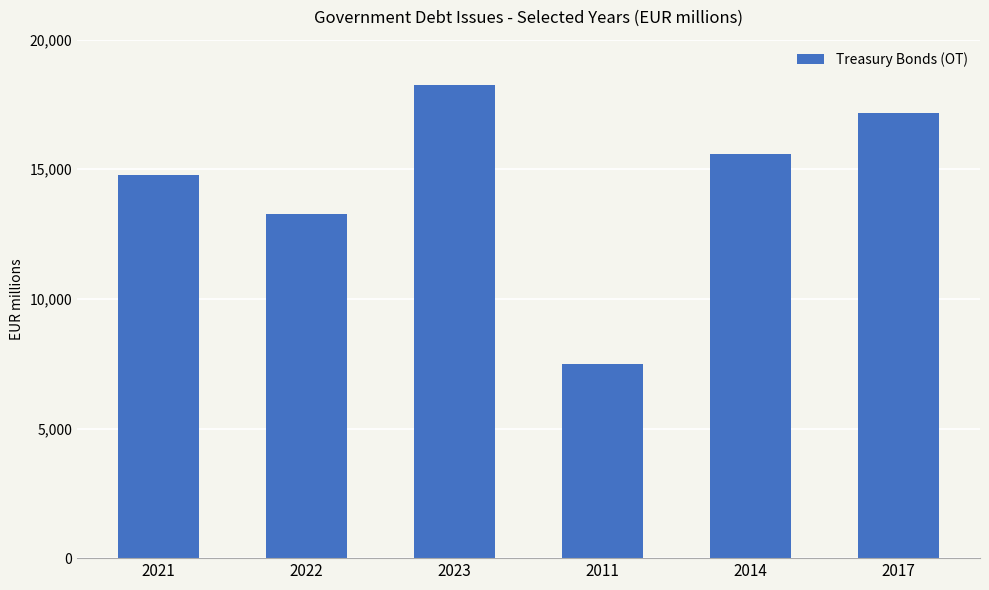

True or false: the data shows 14775.7 at 2021.

True